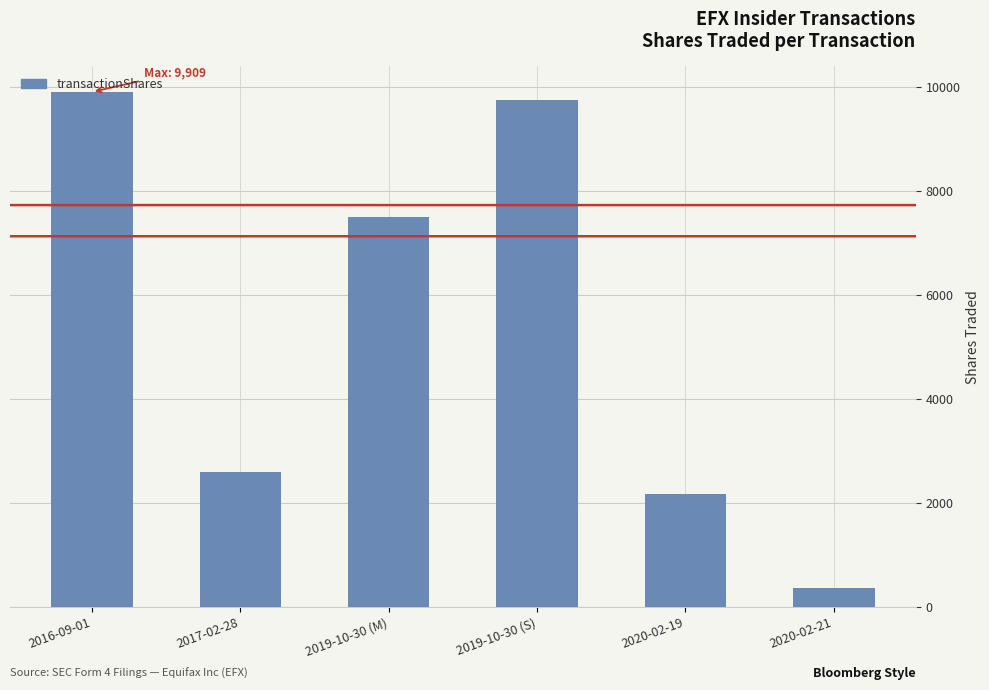

What is the change in value from 2019-10-30 (S) to 2020-02-19?

-7588